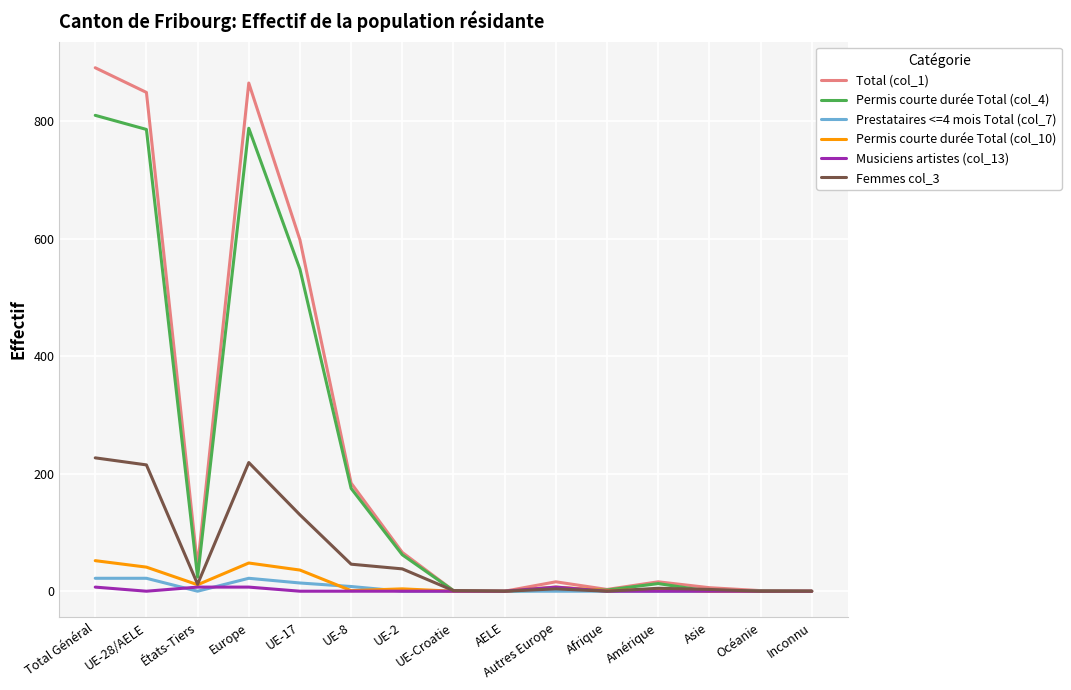

At which category does the chart reach its peak across all series?

Total Général